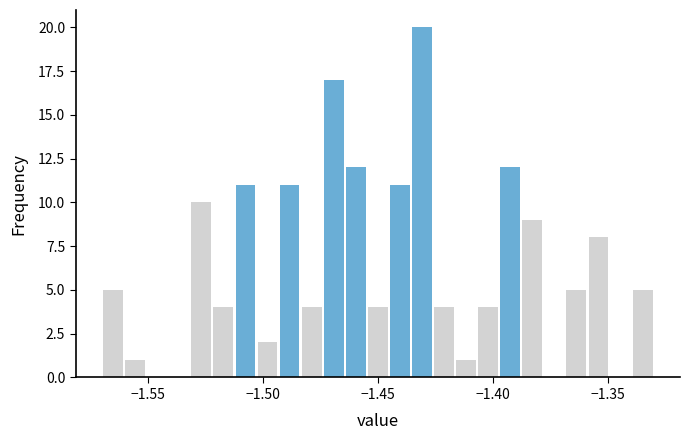

Read against the x-axis, roughly where is the centre of the tallest bar?

-1.430